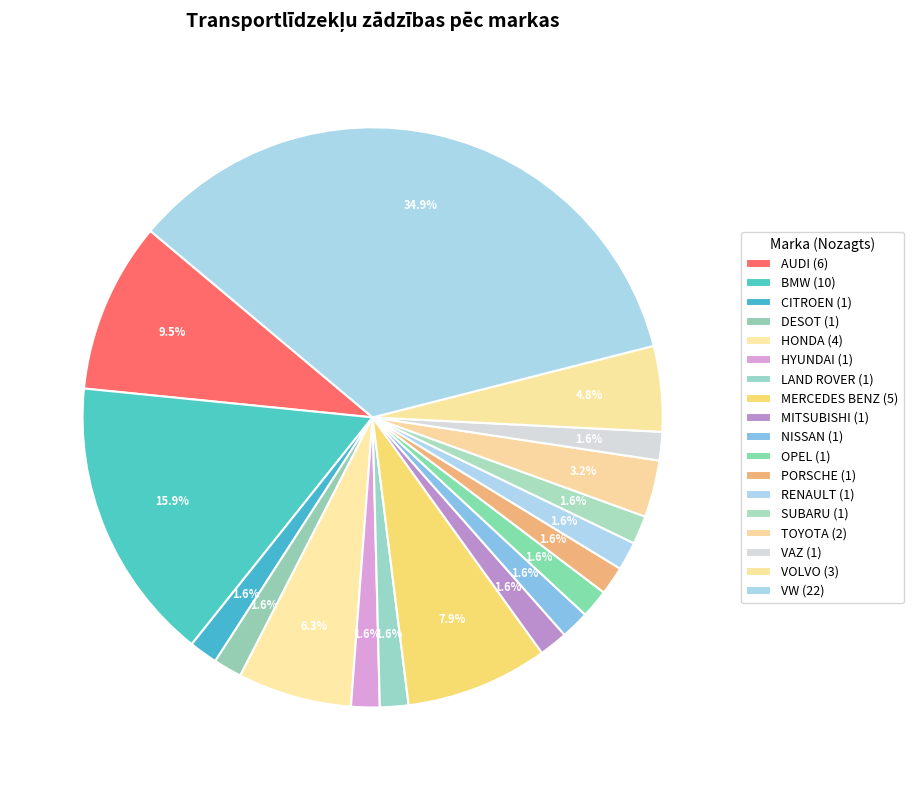

Is SUBARU the majority of the pie?

No